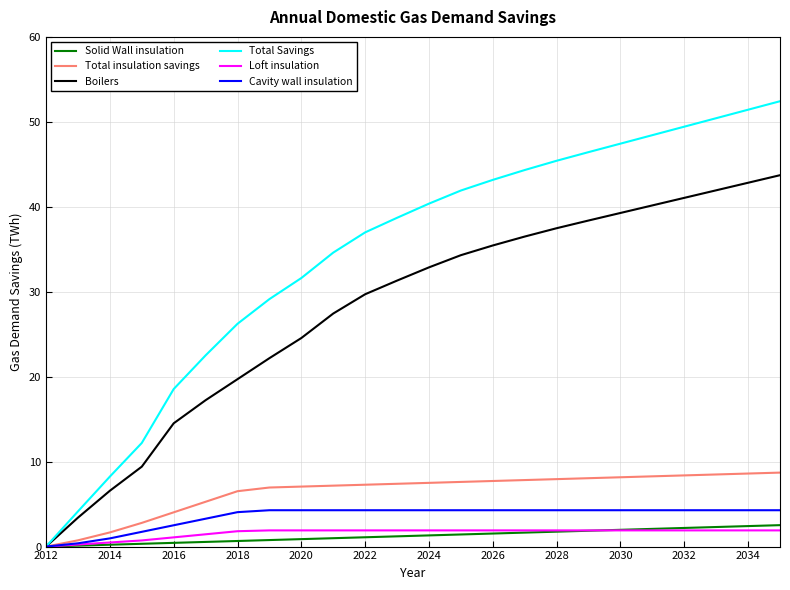

What is the highest value of the Loft insulation series?

1.9